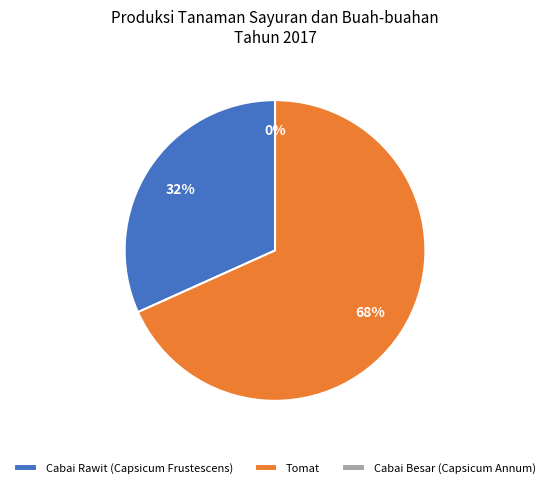

How many slices are in this pie chart?

3